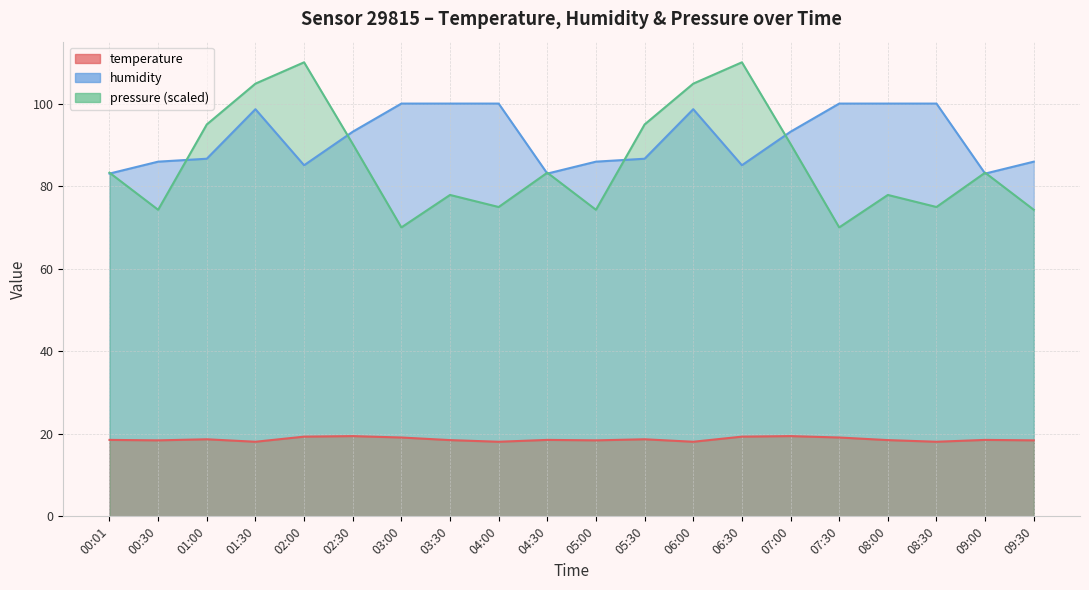

At which category is the sum across all series the highest?

01:30